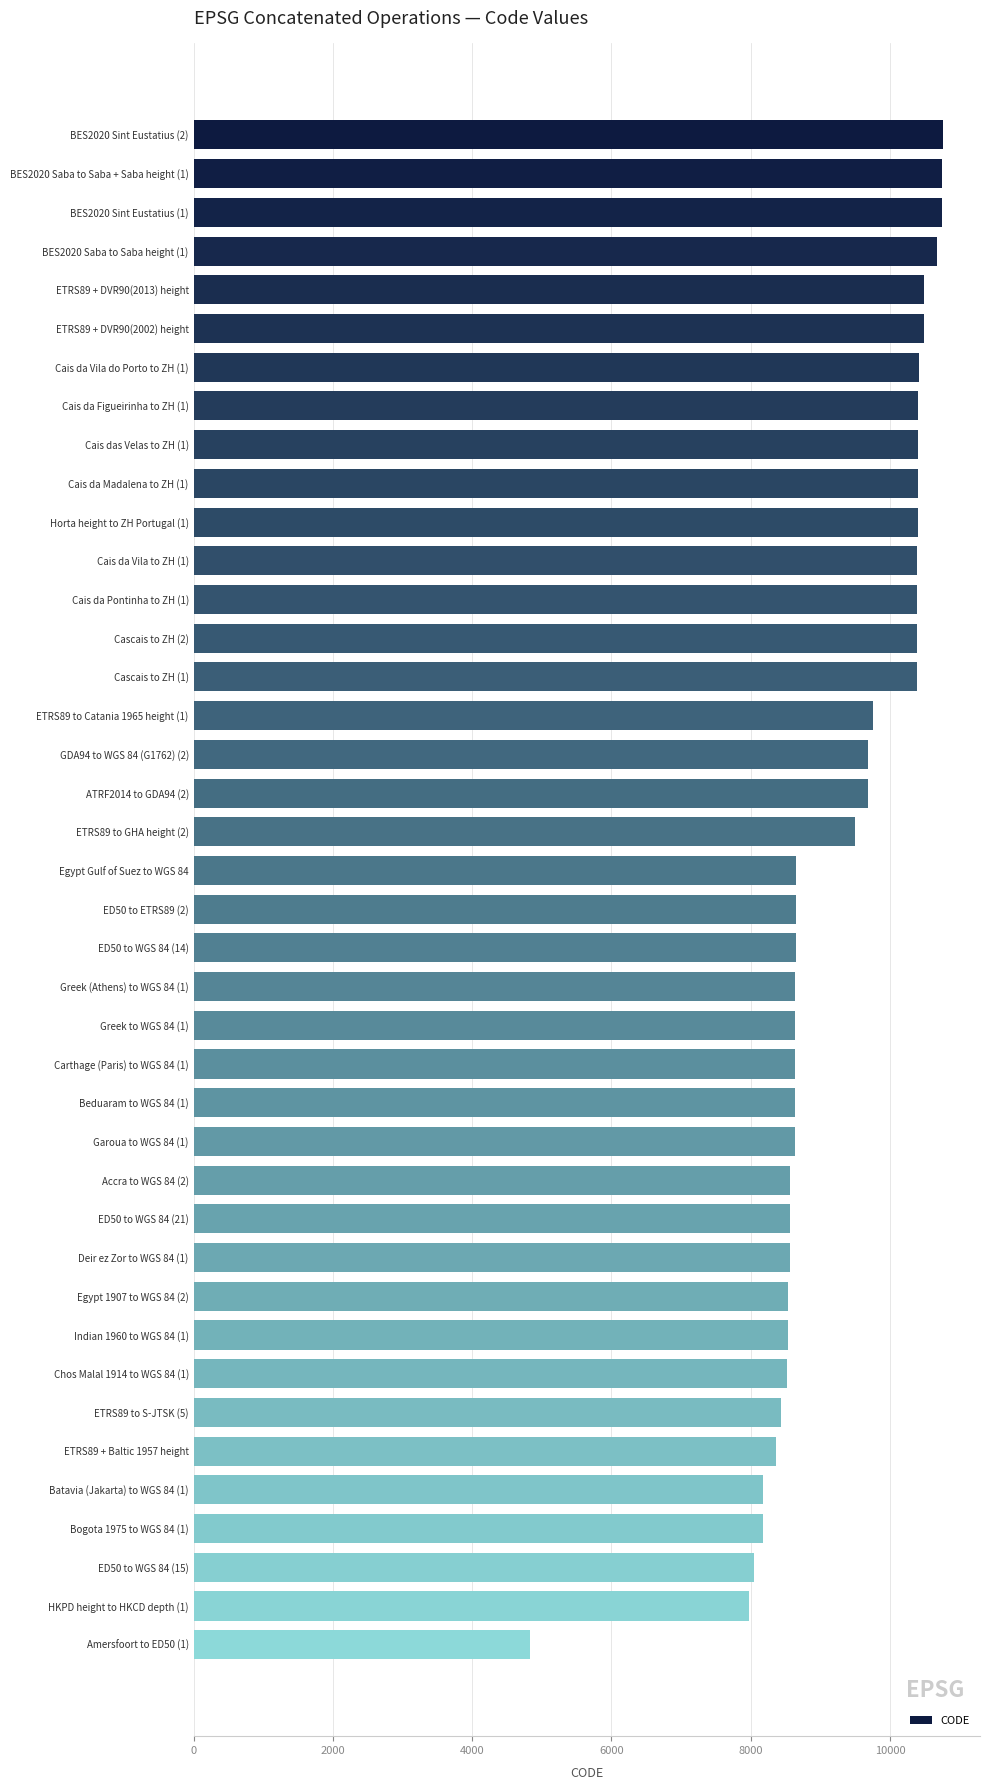

What is the minimum value shown in the chart?

4837